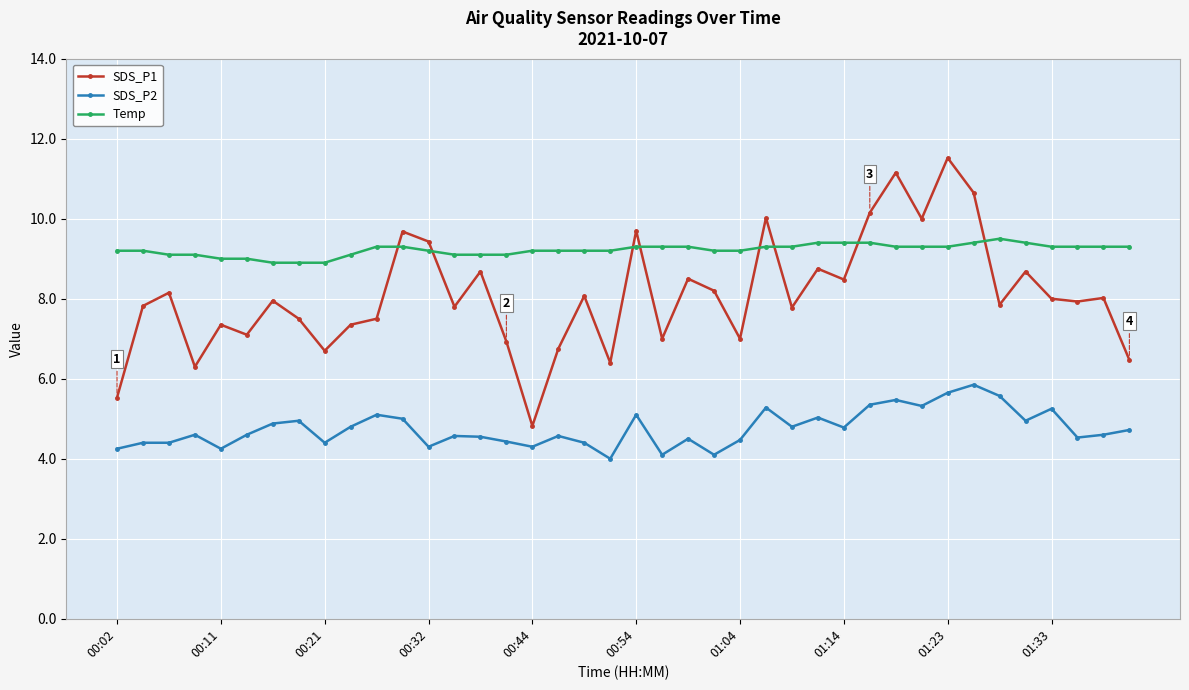

True or false: SDS_P1 and SDS_P2 cross at least once.

False